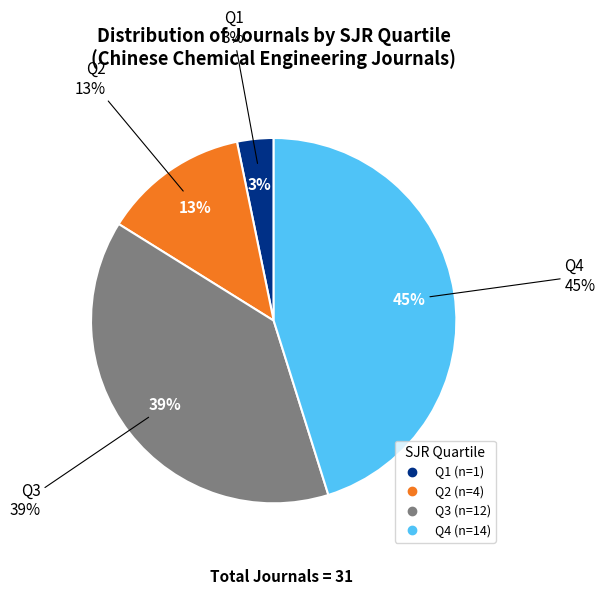

To the nearest percent, what percentage of the pie is Q2?

13%